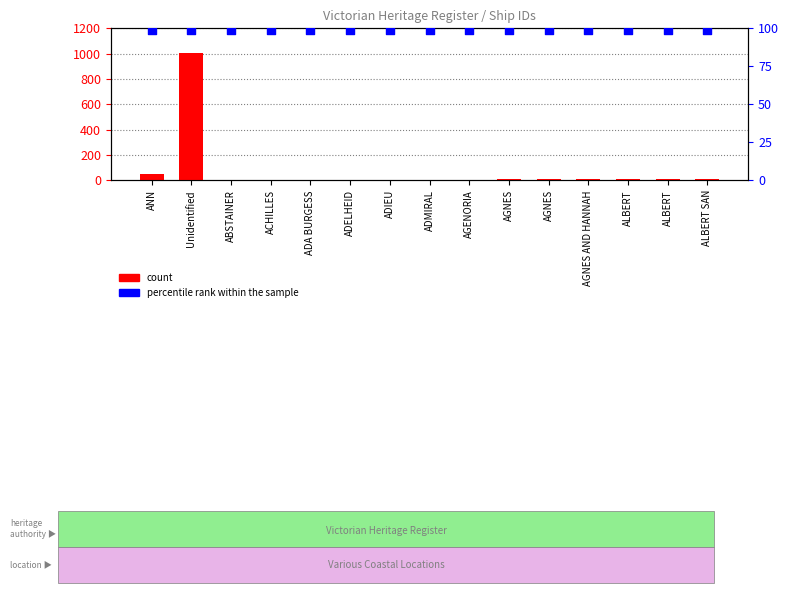

Which series has the largest total across all categories?

percentile rank within the sample